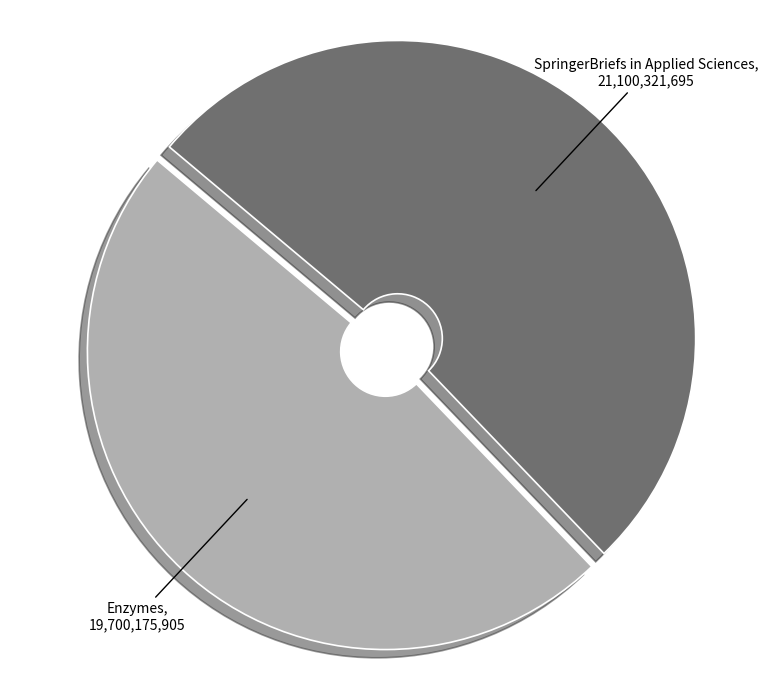

How many slices are in this pie chart?

2